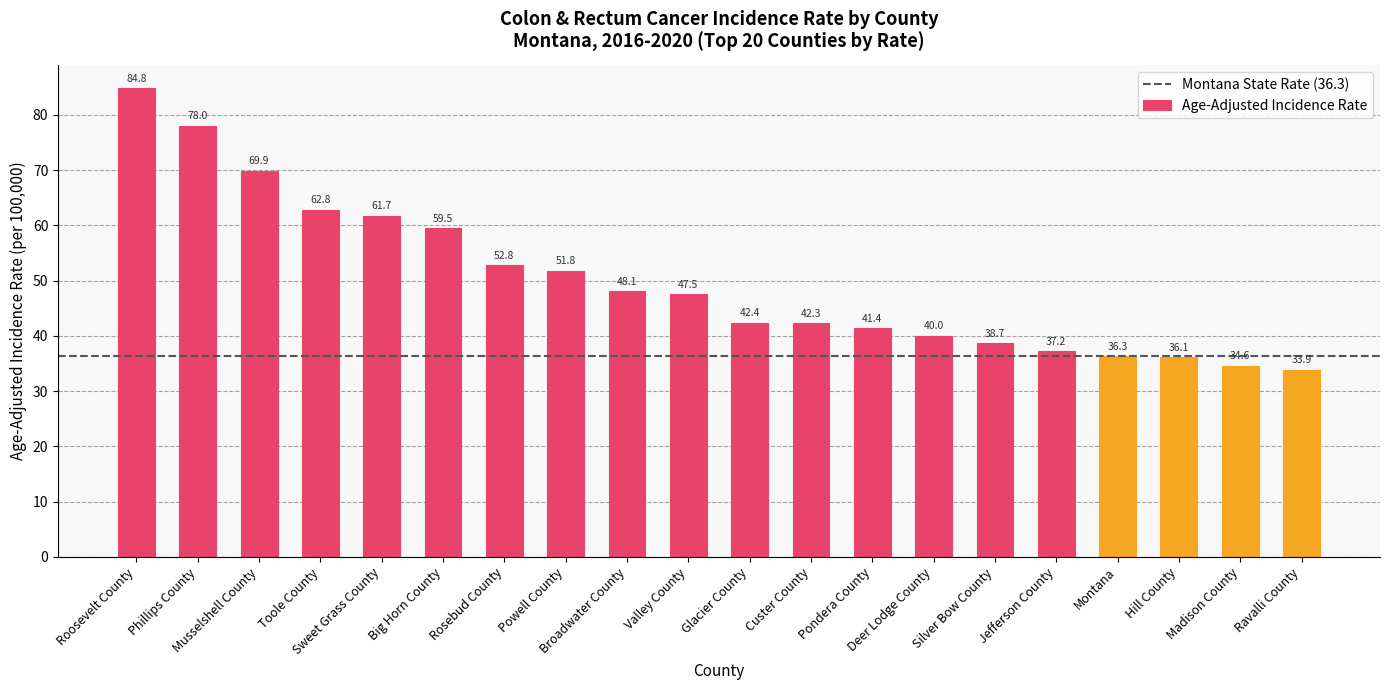

Which has a higher value, Custer County or Phillips County?

Phillips County